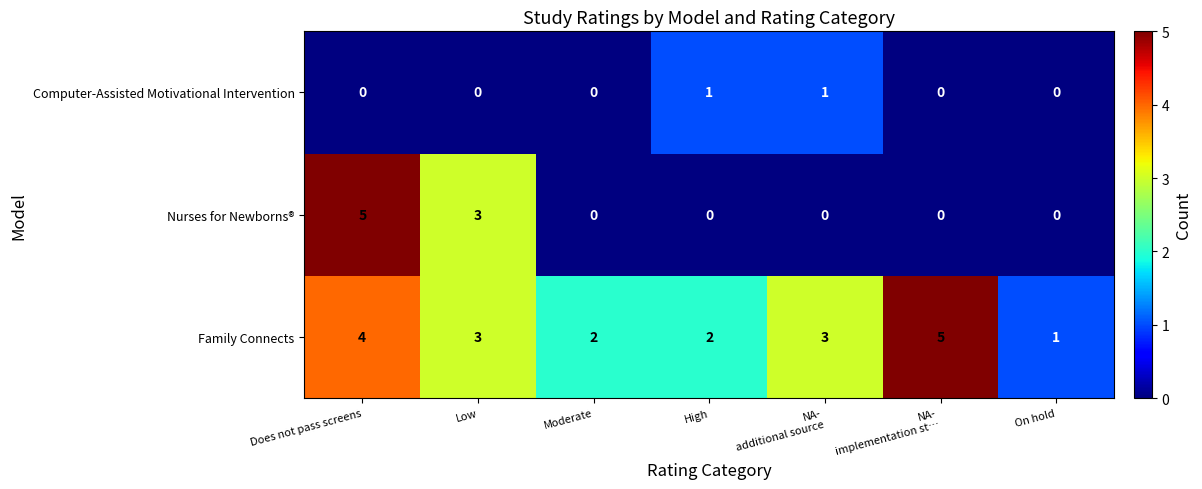

Where is Nurses for Newborns® nearest to the value 2?

Low